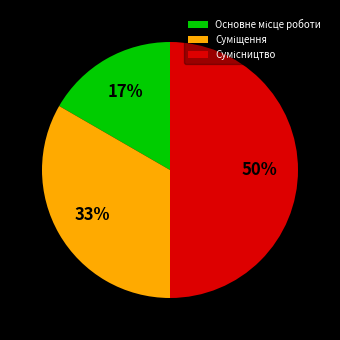

To the nearest percent, what is the average slice percentage?

33%